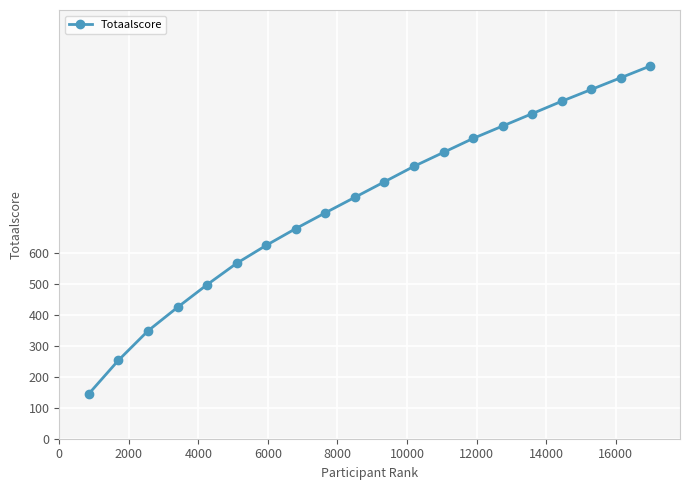

Reading left to right, transcribe all the data shown in this chart.

145	253	348	424	497	566	624	678	729	779	829	879	924	969	1009	1049	1089	1127	1165	1203